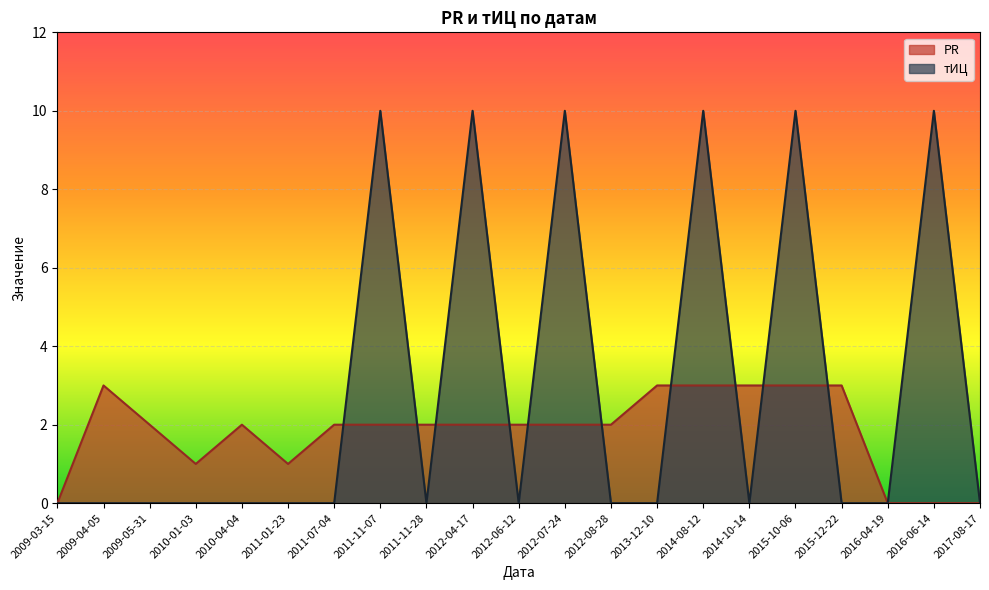

Does the chart display data point markers on the line(s)?

No